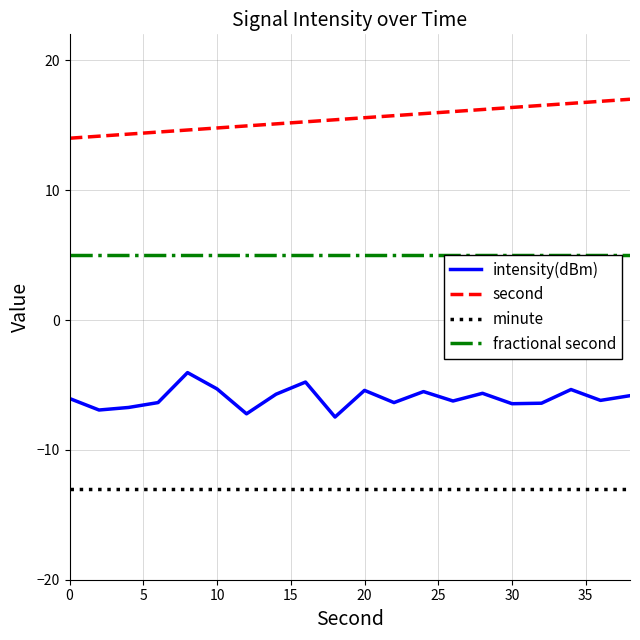

List the series in order of their peak value, lowest first.

minute, intensity(dBm), fractional second, second